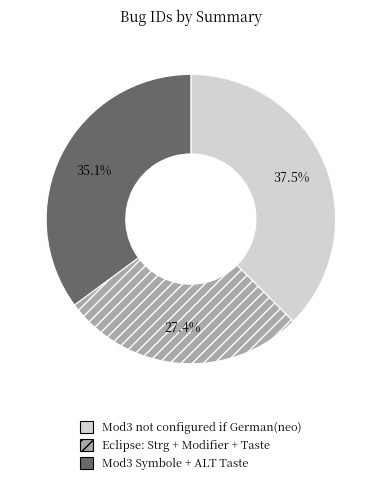

Which slice is the largest?

Mod3 not configured if German(neo)